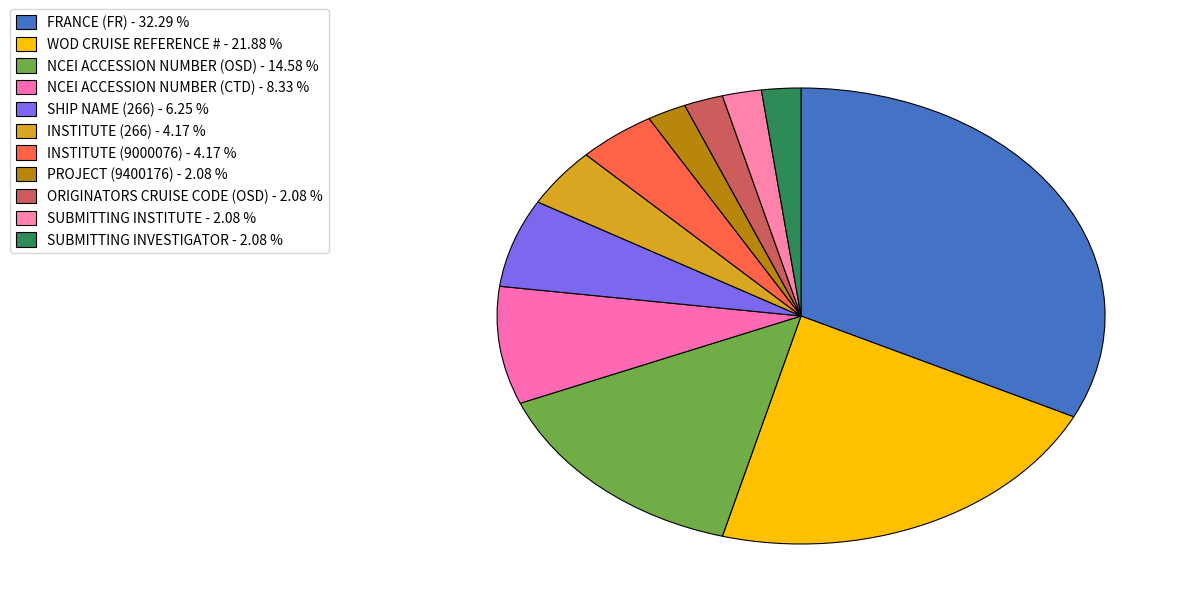

How many segments does this pie chart have?

11